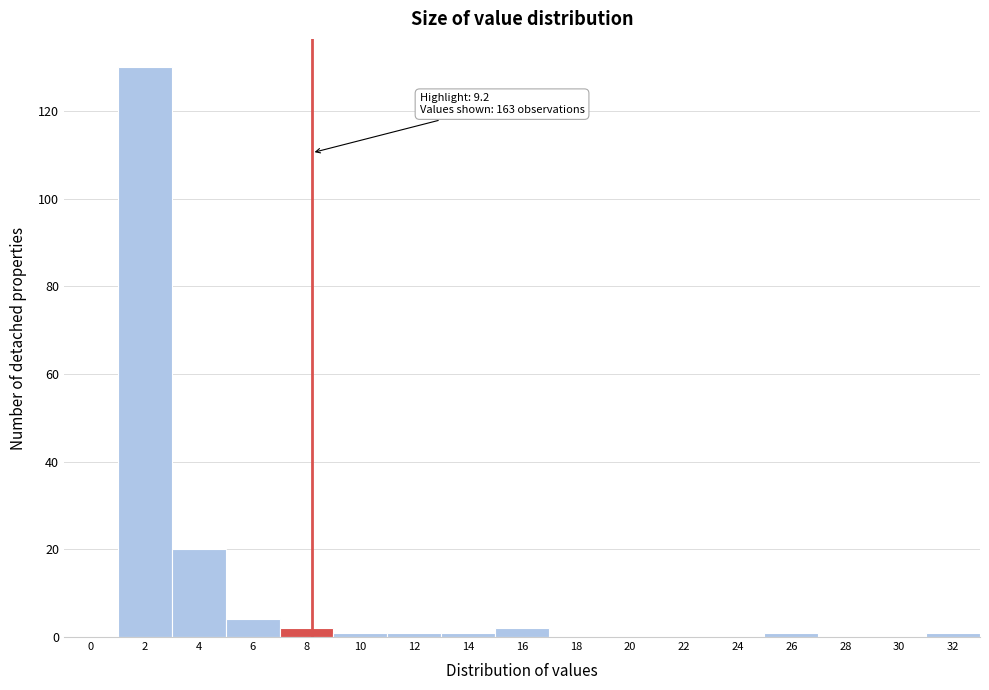

Reading right to left, what are all the values shown in this chart?

32=1	30=0	28=0	26=1	24=0	22=0	20=0	18=0	16=2	14=1	12=1	10=1	8=2	6=4	4=20	2=130	0=0